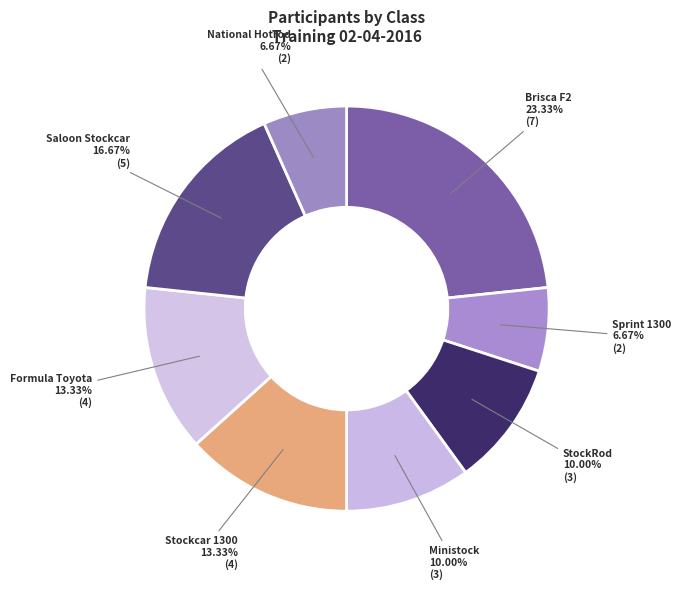

What is the largest slice in the pie chart?

Brisca F2